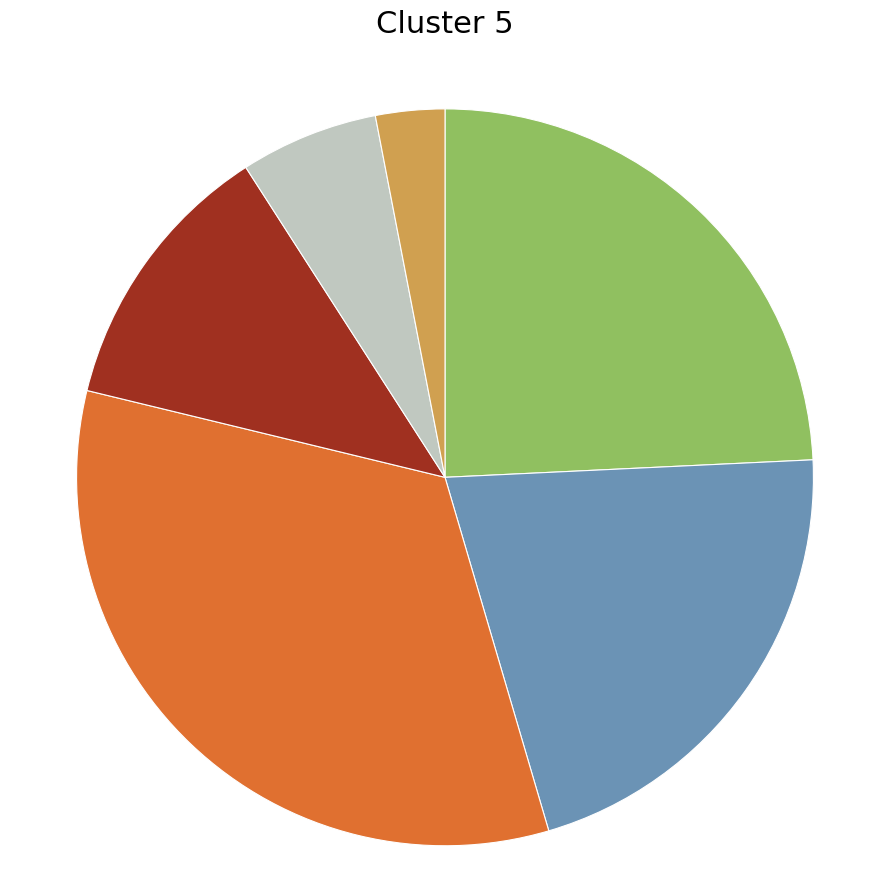

Is there any slice that represents more than half of the pie?

No